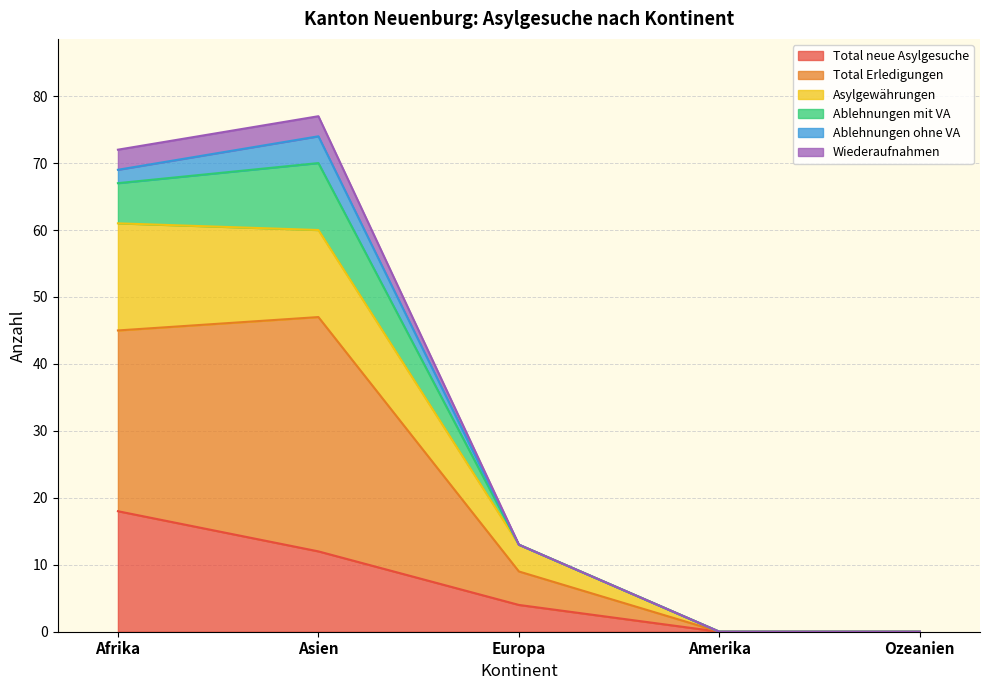

True or false: Total Erledigungen and Wiederaufnahmen cross at least once.

False